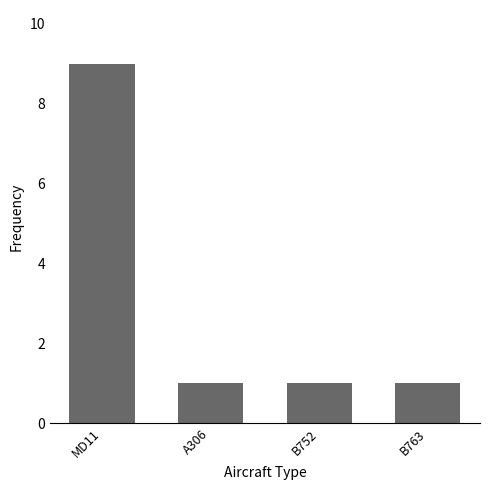

At which category does the chart reach its peak across all series?

MD11